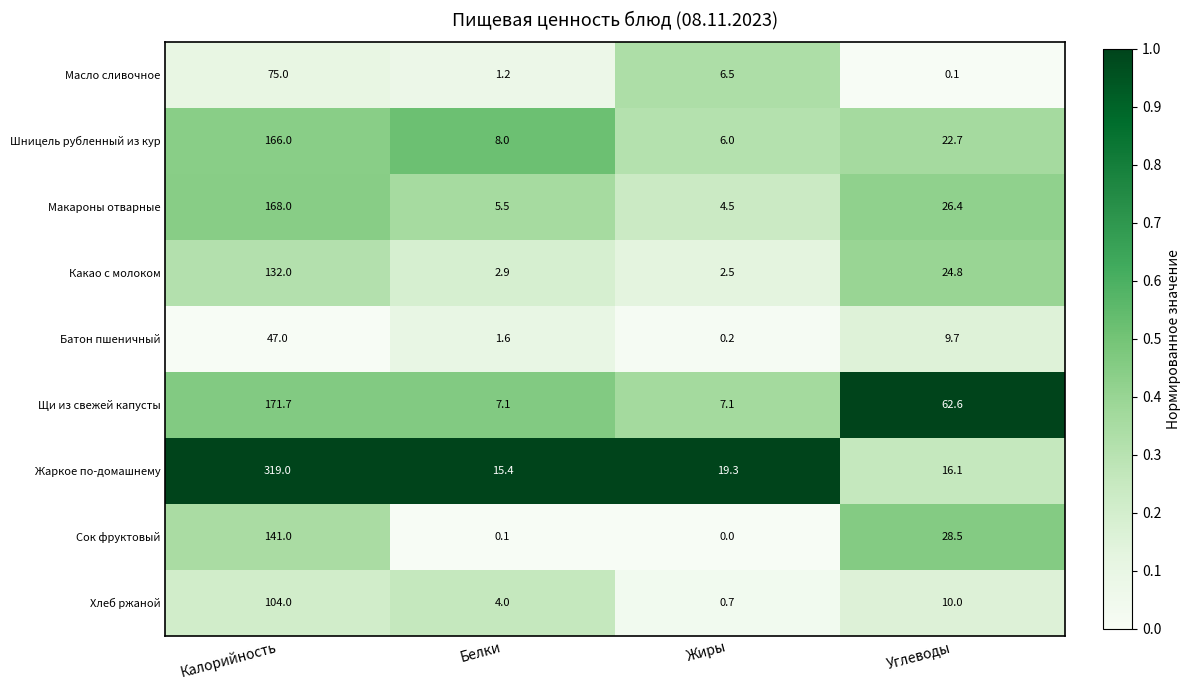

Between Калорийность and Углеводы, which series saw the biggest shift?

Жаркое по-домашнему